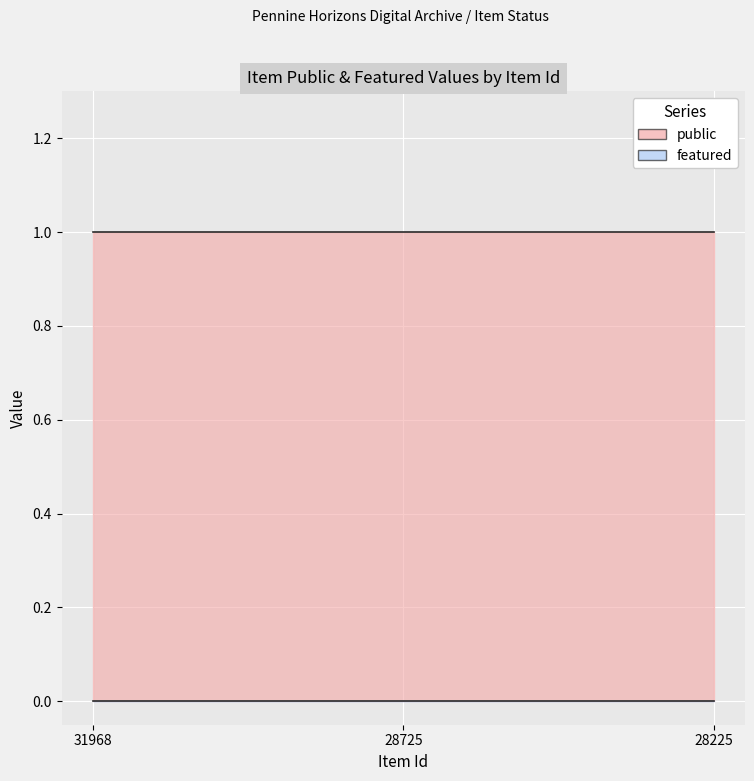

Is it true that featured equals 0 at 31968?

True